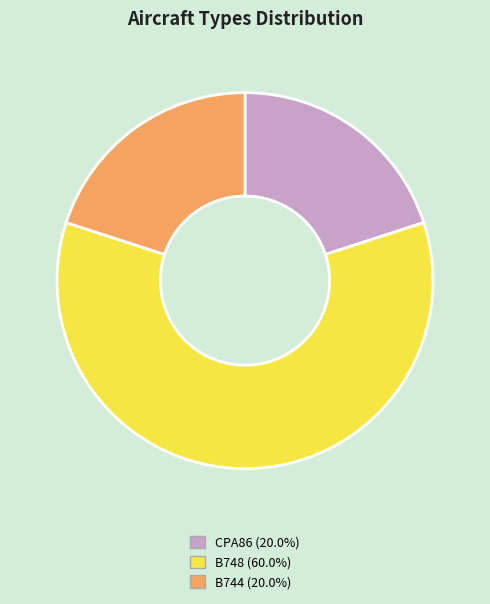

Is the sum of CPA86 and B744 greater than half?

No